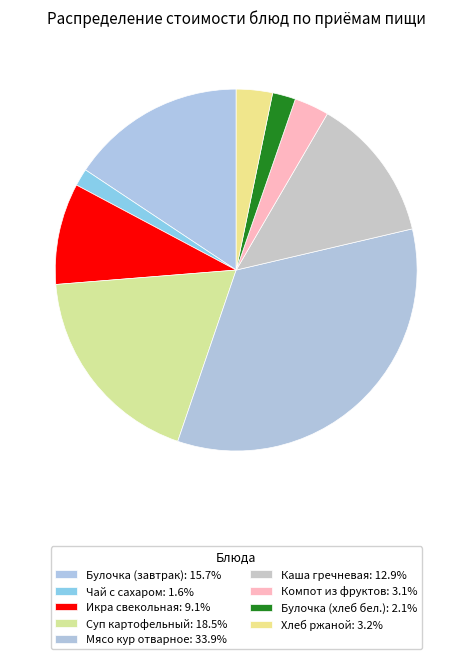

What percentage is NOT represented by Компот из фруктов?

96.9%